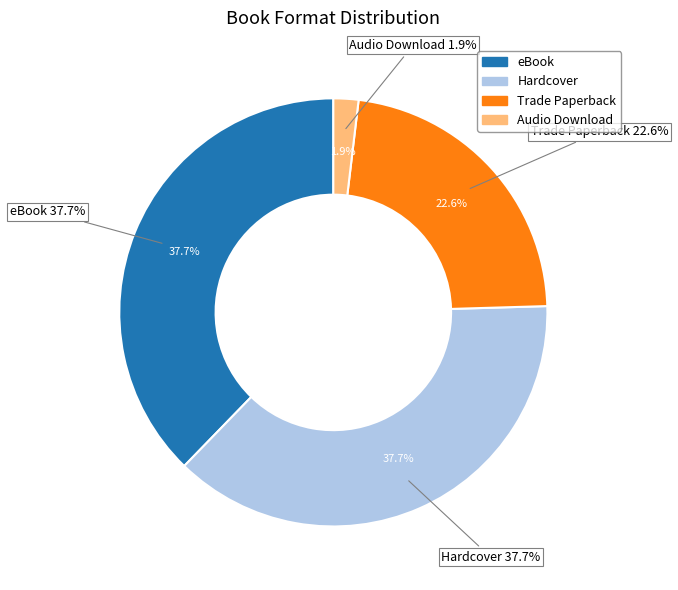

To the nearest percent, what is the average slice percentage?

25%